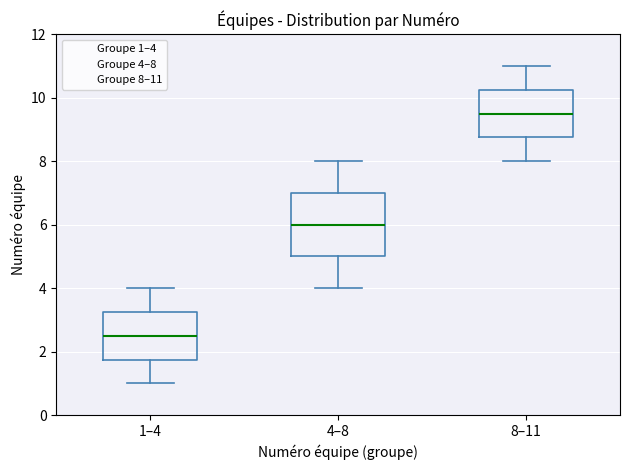

Where does the median line of the box for 8–11 sit on the y-axis? The values are not printed on the chart, so give them approximately, as read against the axis.

9.6